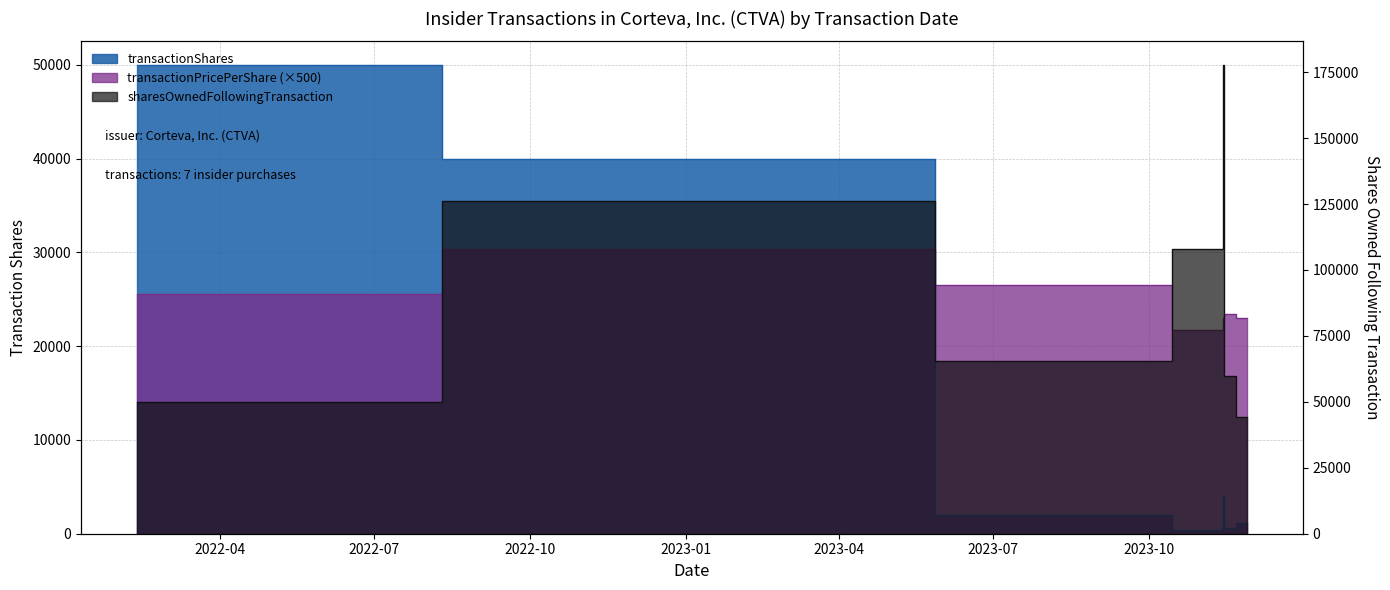

The value of transactionShares at 2023-11-28 is 1094.0. True or false?

True